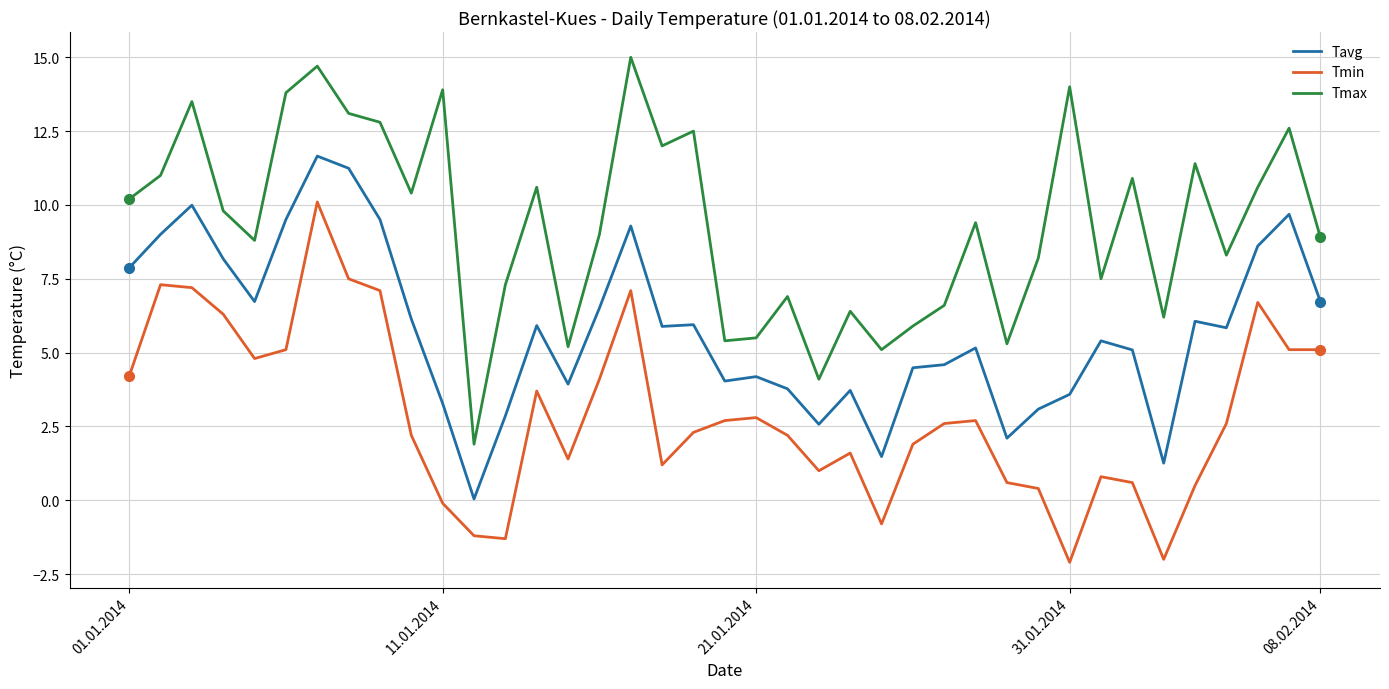

How many positive values does the Tmin series have?

33